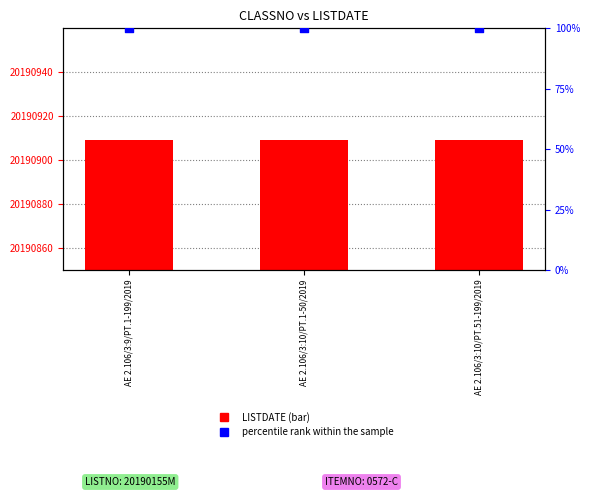

At how many categories does at least one series exceed 13588495?

3